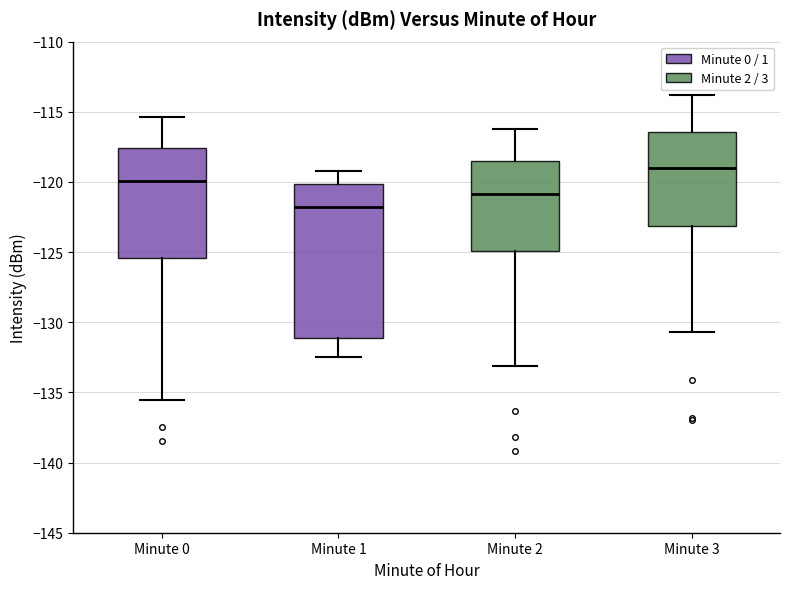

Which box is the tallest, from its lower edge to its upper edge?

Minute 1